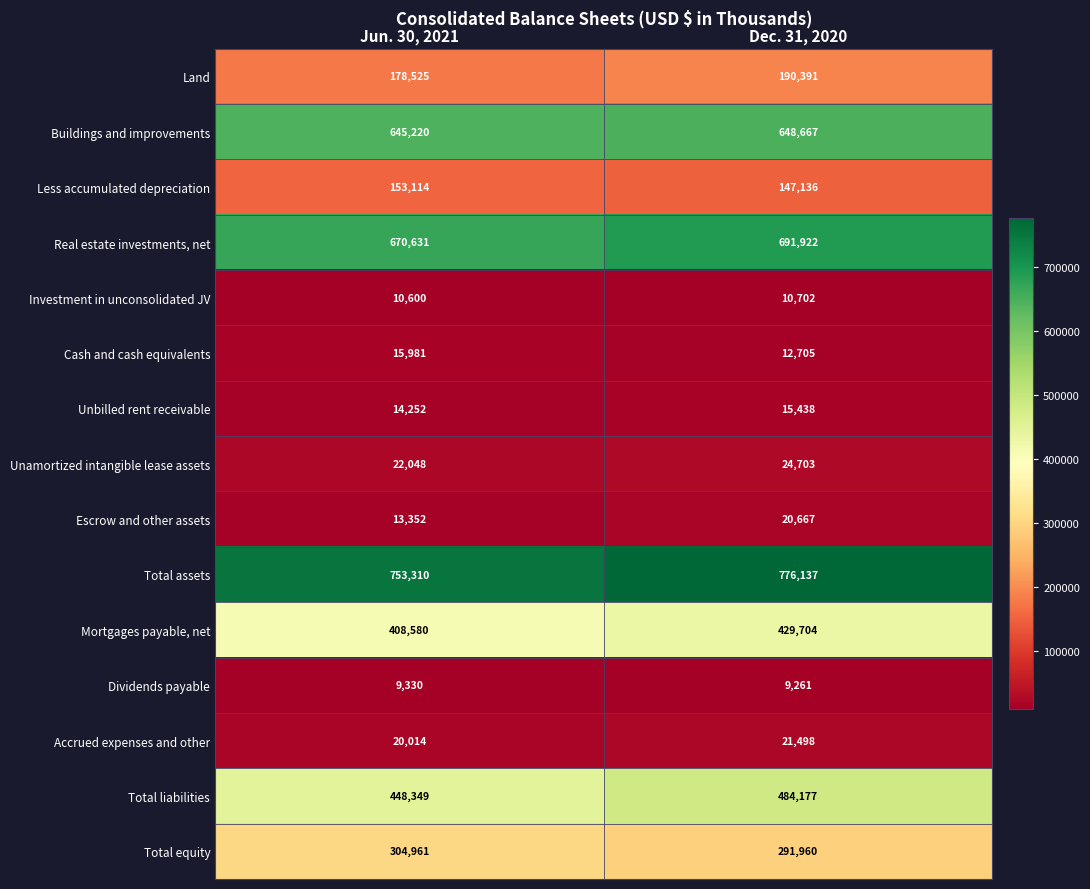

What is the sum of the Mortgages payable, net values at Dec. 31, 2020 and Jun. 30, 2021?

838284